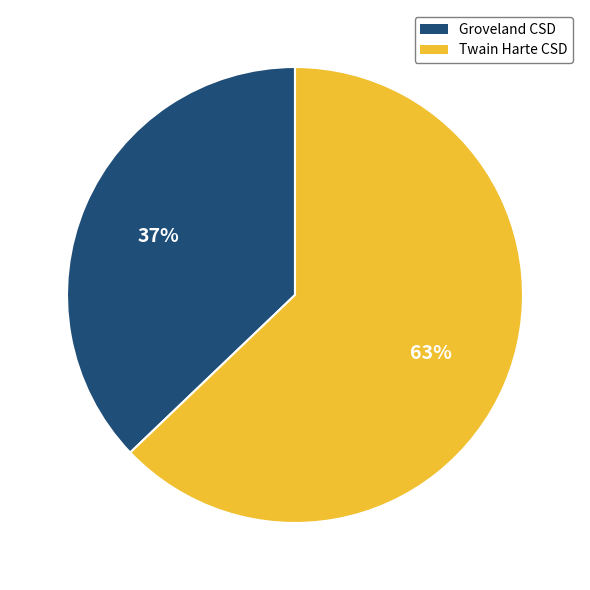

To the nearest percent, what is the difference between the largest and smallest slice percentages?

26%